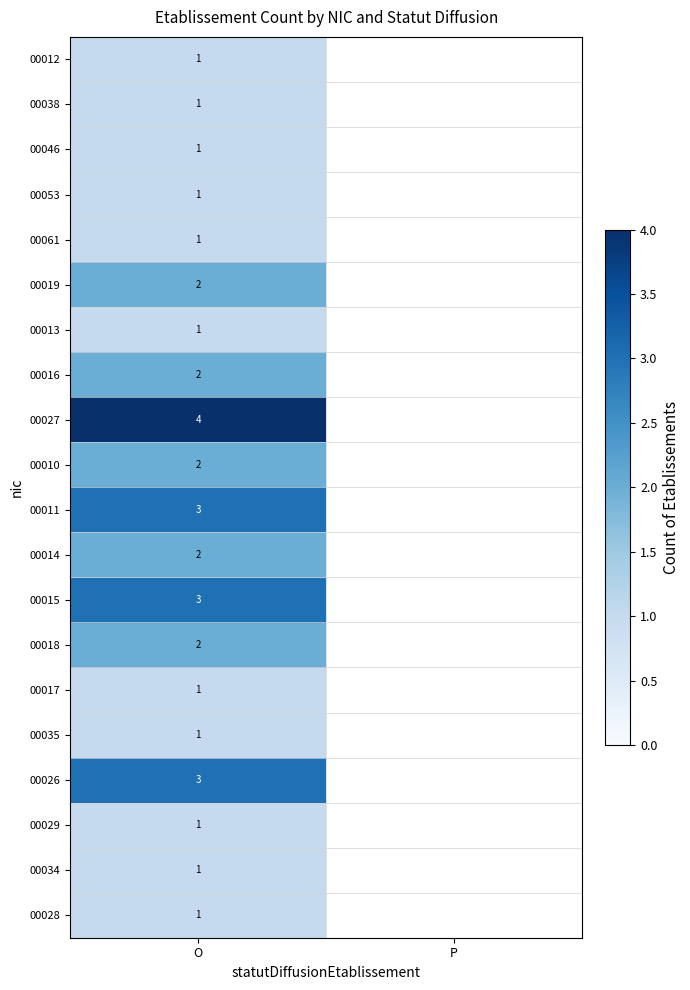

What is the greatest value displayed?

4.0